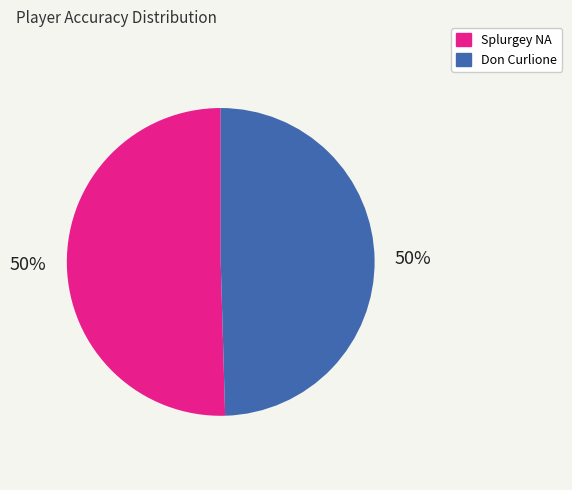

Combined, do Don Curlione and Splurgey NA account for over 50%?

Yes